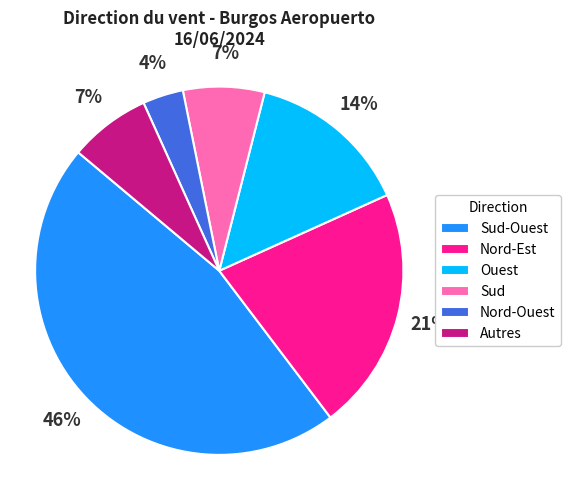

What is the ratio of the value at Nord-Est to the value at Sud?

3.0